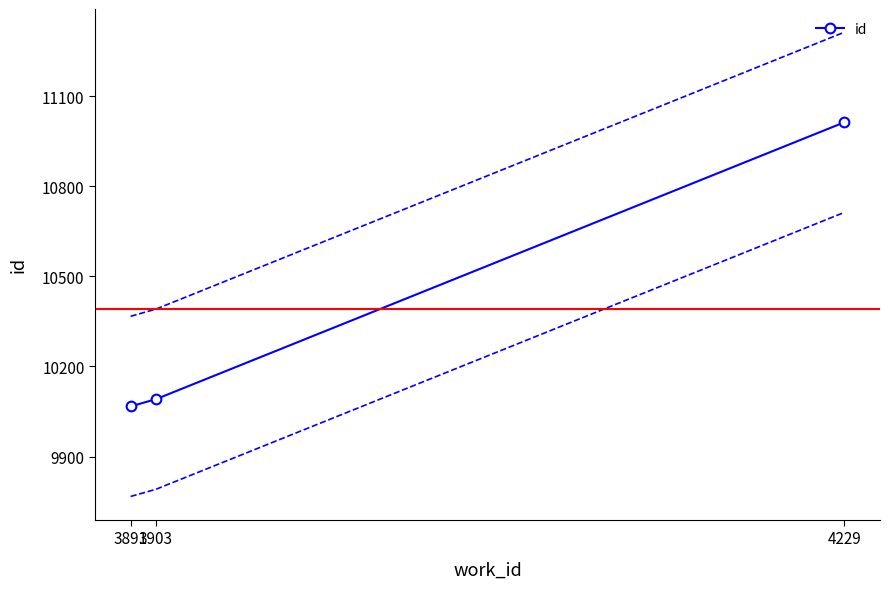

What is the sum of the values at 4229 and 3891?

21080